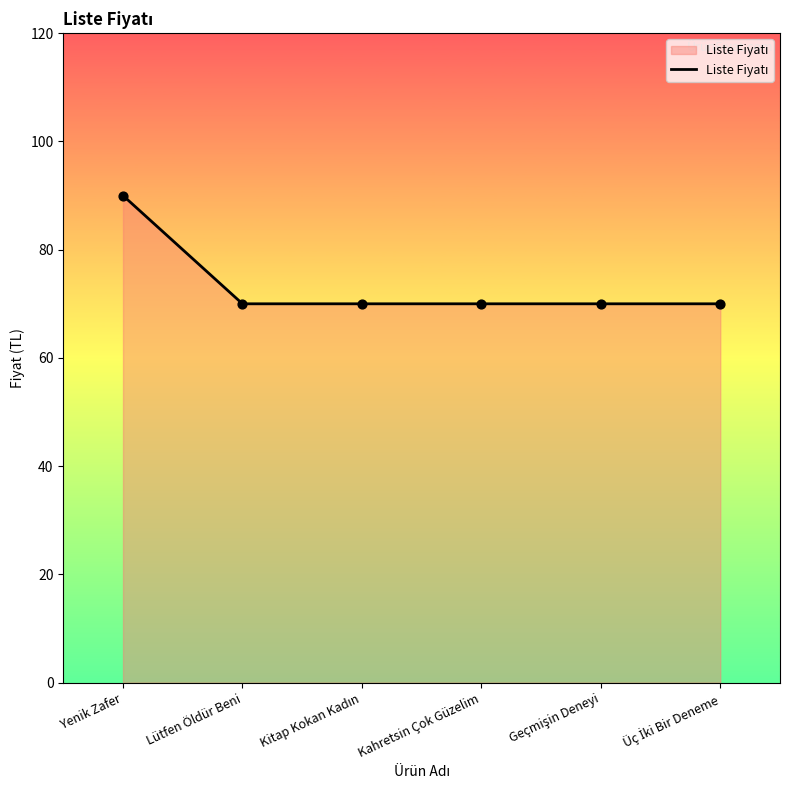

Is it true that the value at Yenik Zafer is 52?

False